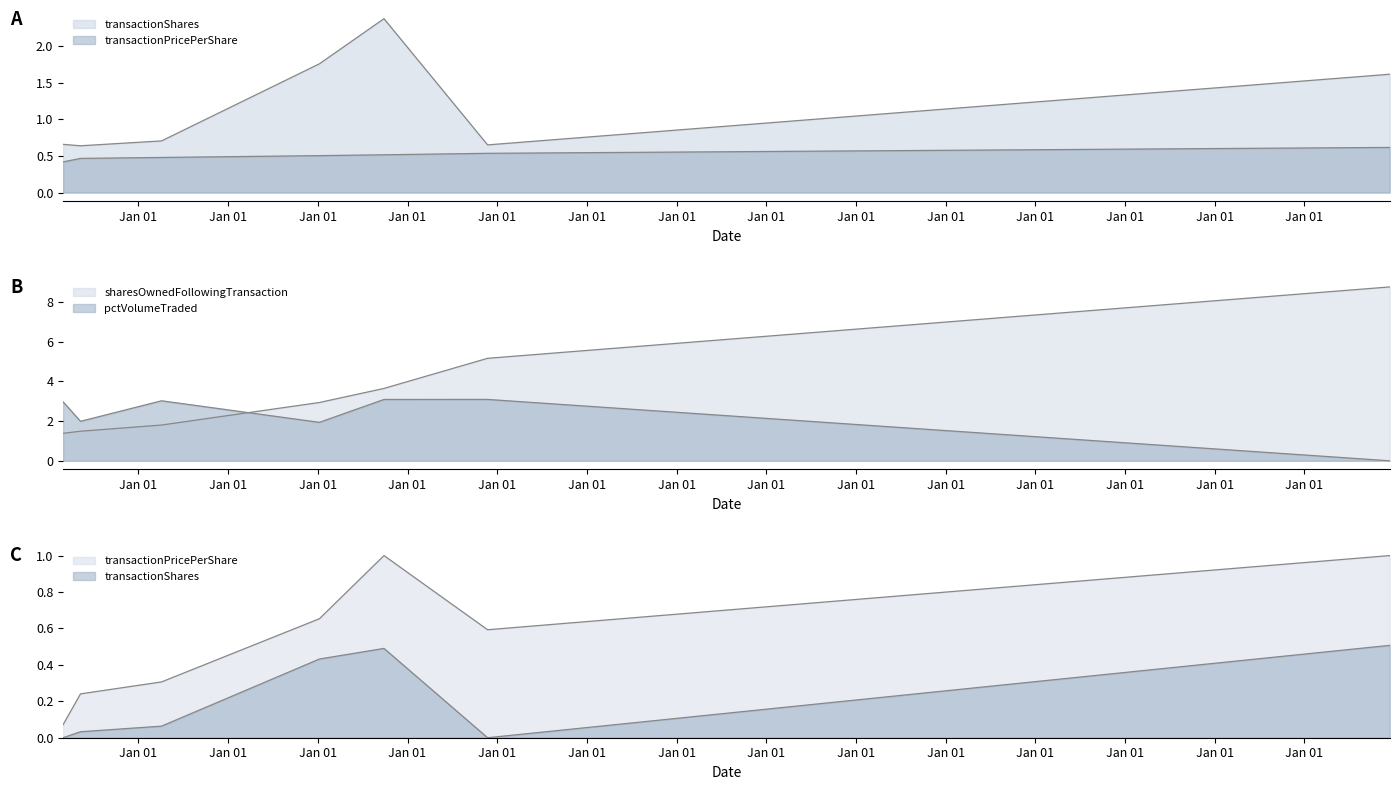

Which series has the largest total across all categories?

sharesOwnedFollowingTransaction